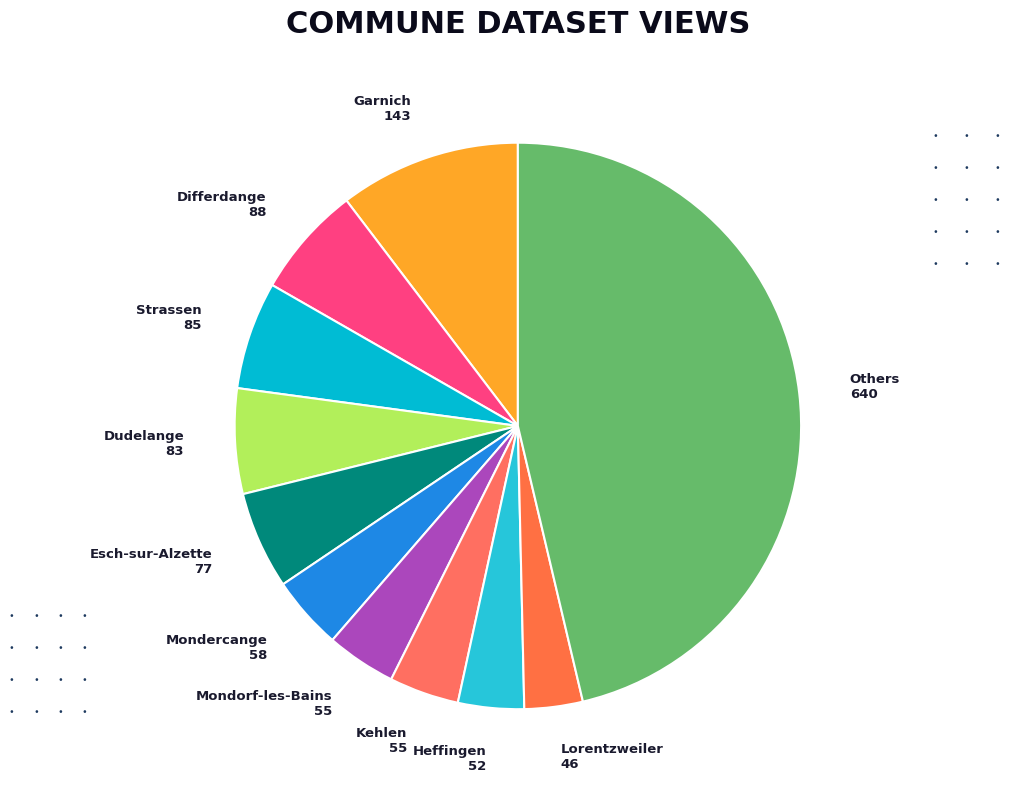

Is there any slice that represents more than half of the pie?

No